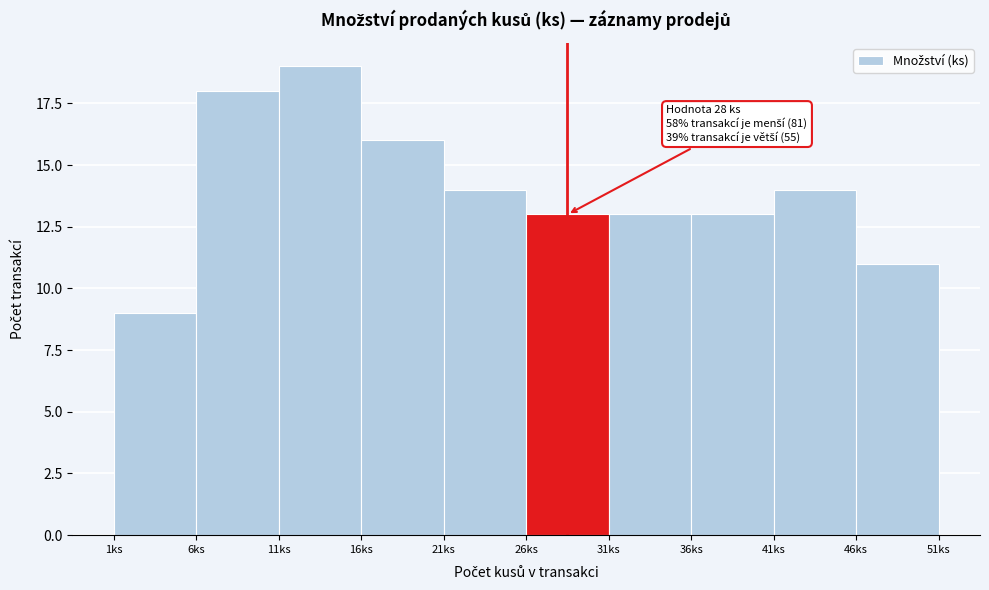

Which range on the x-axis has the tallest bar?

11 to 16